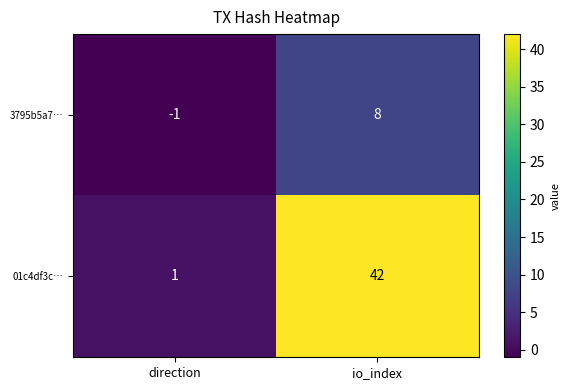

At io_index, list the series in order from smallest to largest.

3795b5a7…, 01c4df3c…